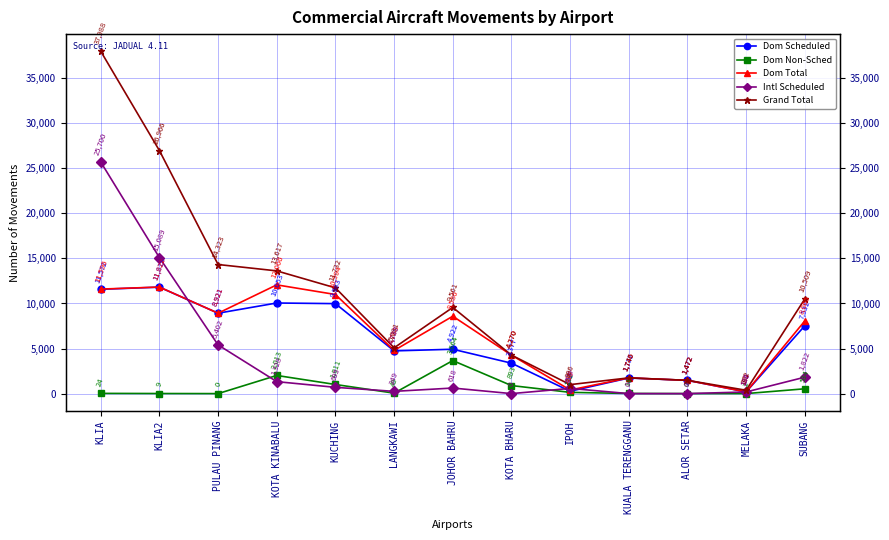

What are all the series names shown in the legend?

Dom Scheduled, Dom Non-Sched, Dom Total, Intl Scheduled, Grand Total